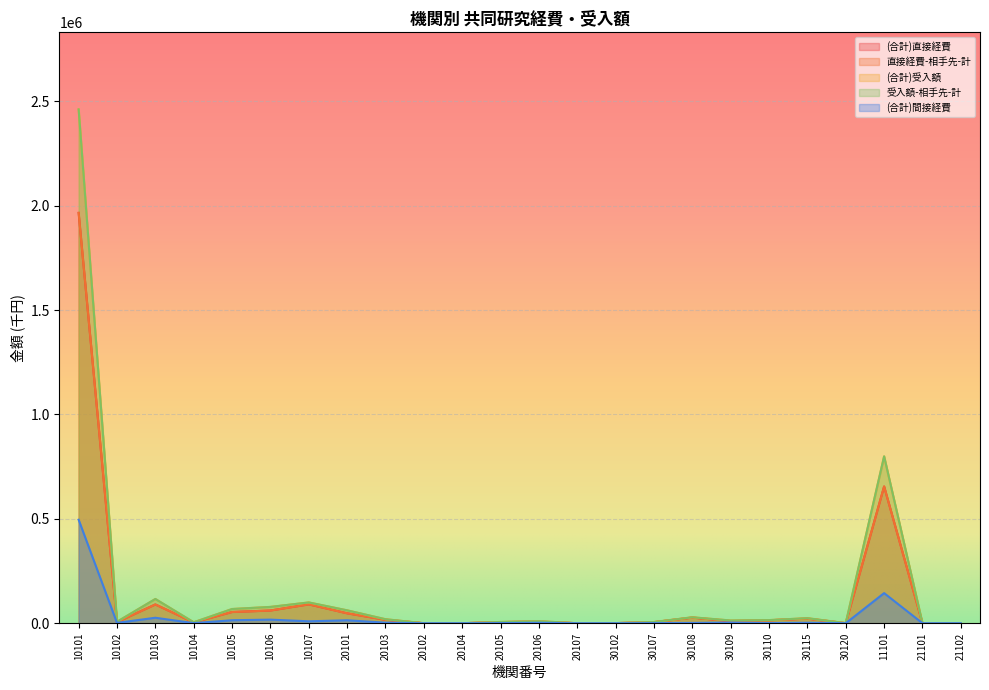

What is the value of the 受入額-相手先-計 point at the 3rd from the left?

116096